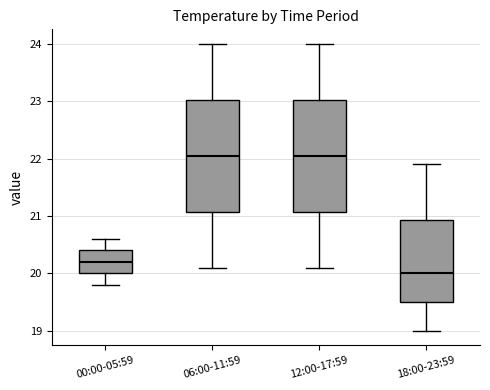

Where is the upper edge of the box for 00:00-05:59 on the y-axis? The values are not printed on the chart, so give them approximately, as read against the axis.

20.4